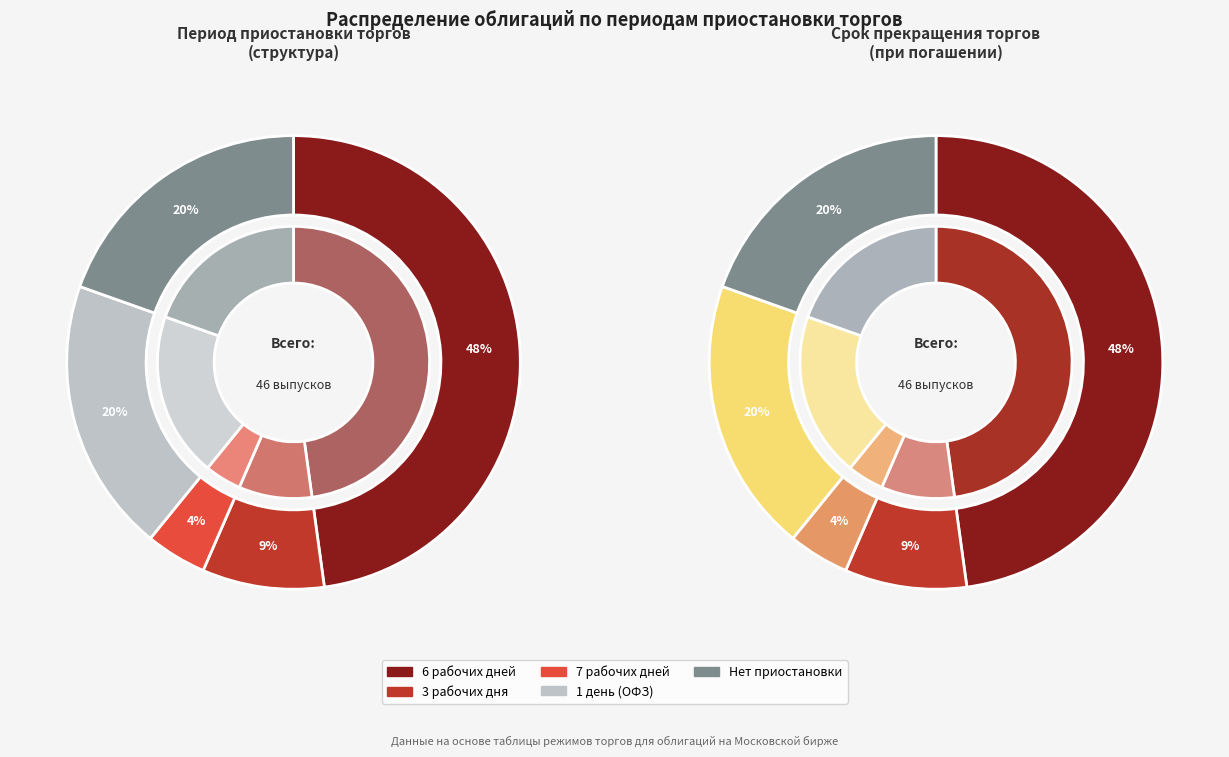

What is the ratio of the value at 7 рабочих дней to the value at 6 рабочих дней?

0.1